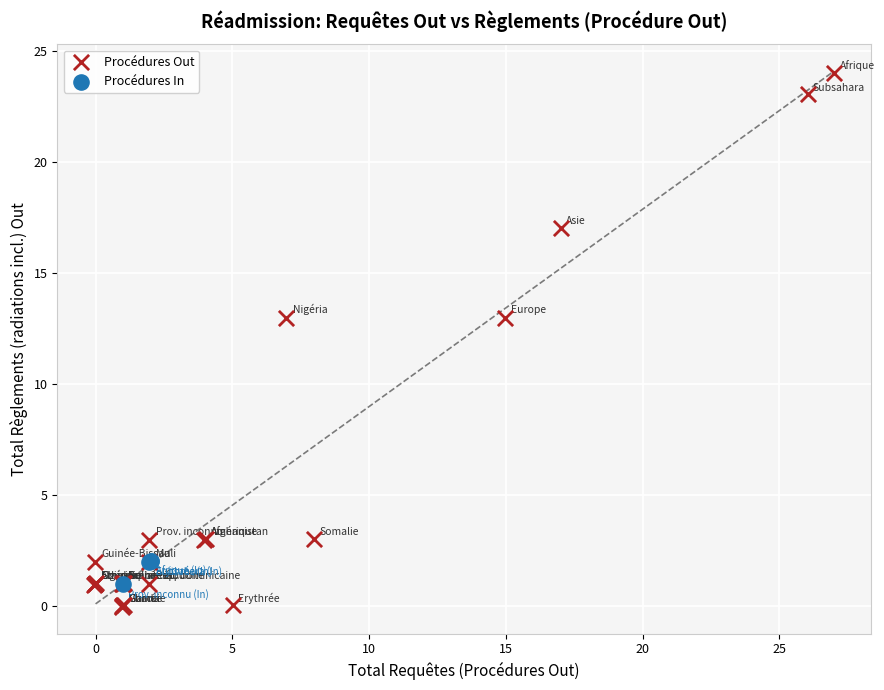

Which series has the largest Y range (max minus min)?

Procédures Out